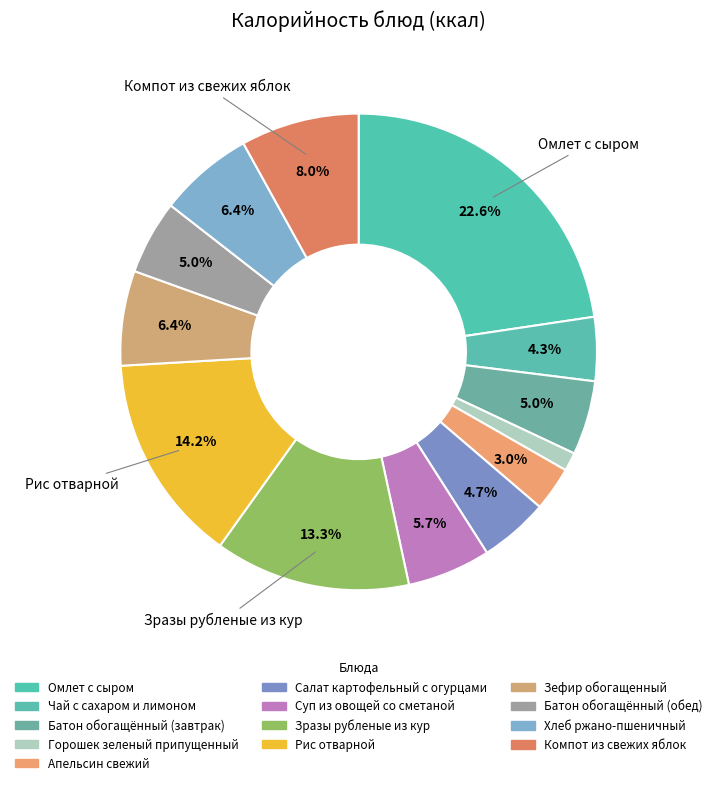

Does any single category account for the majority?

No